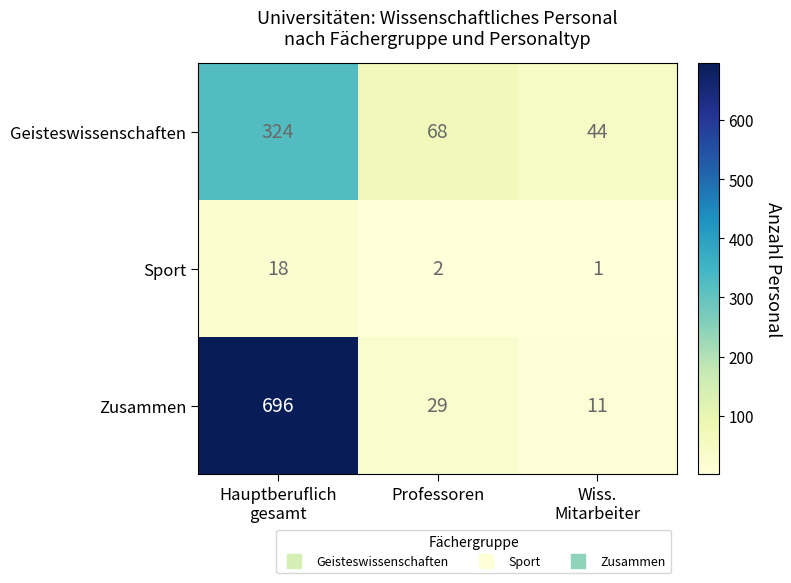

True or false: Sport has a value of 3 at Professoren.

False